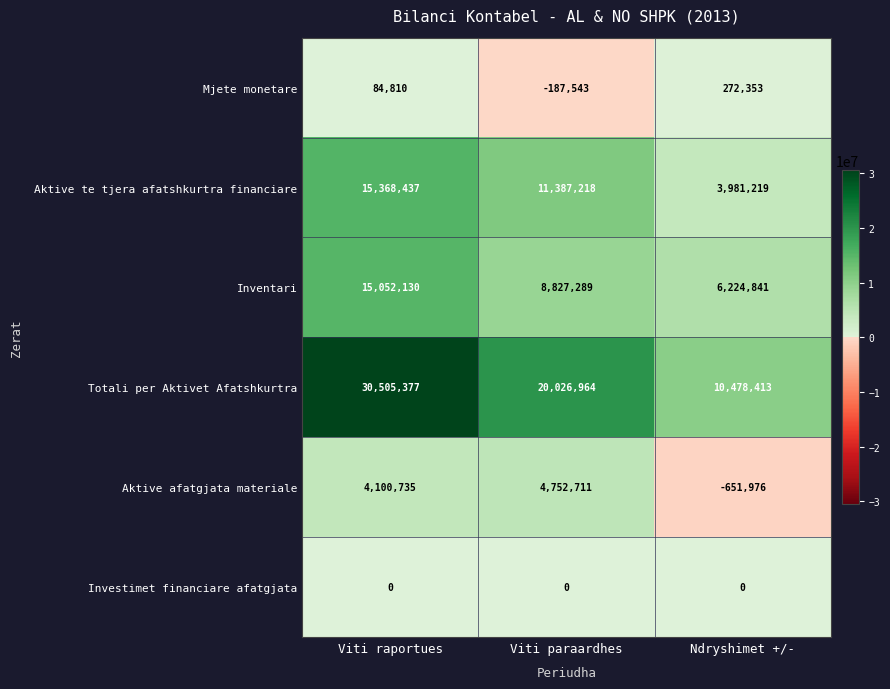

What is the difference between the Aktive te tjera afatshkurtra financiare values at Viti raportues and Ndryshimet +/-?

11387218